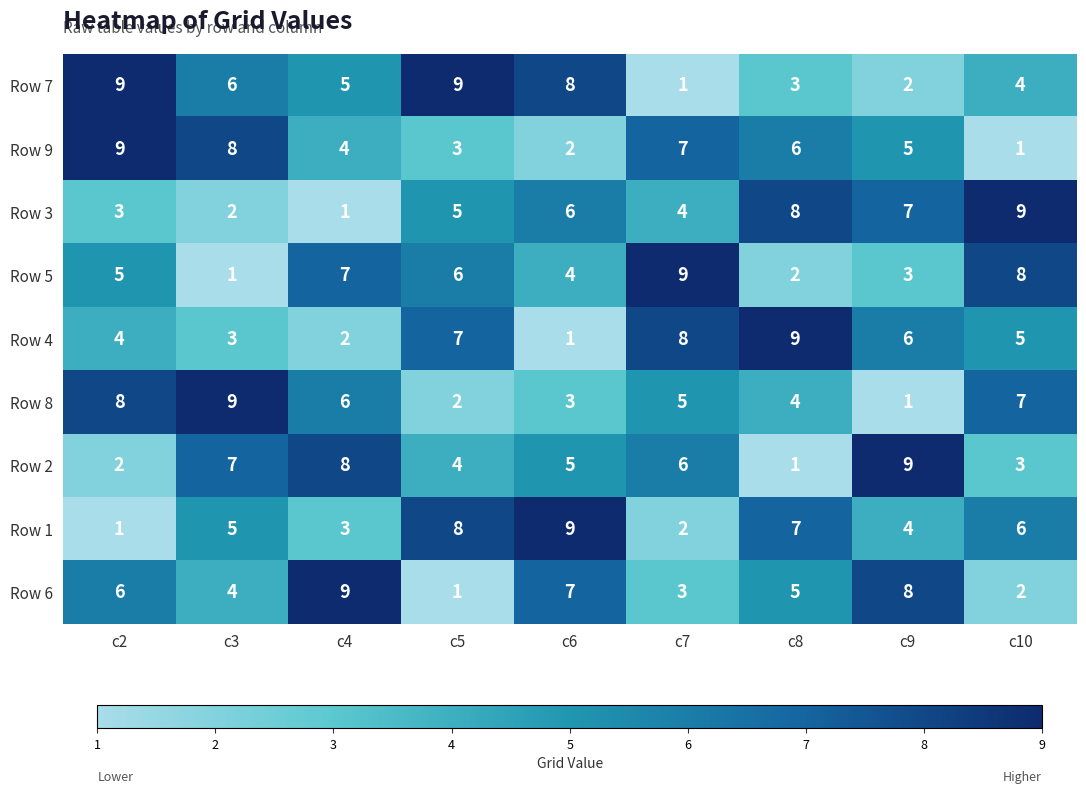

Is it true that Row 8 equals 4 at c8?

True